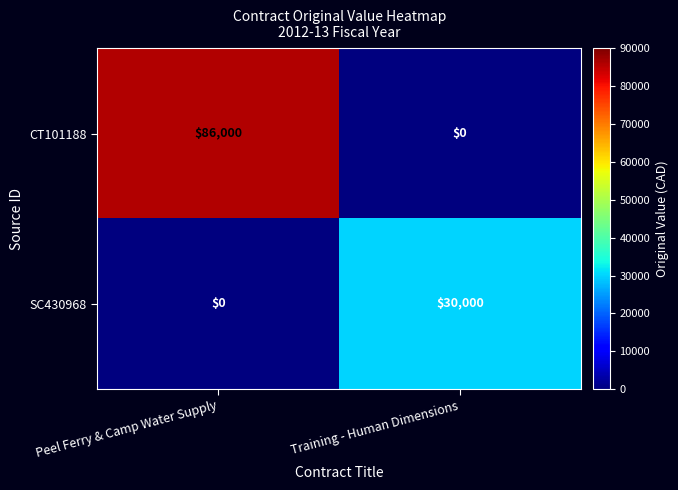

True or false: SC430968 has a value of 0 at Peel Ferry & Camp Water Supply.

True